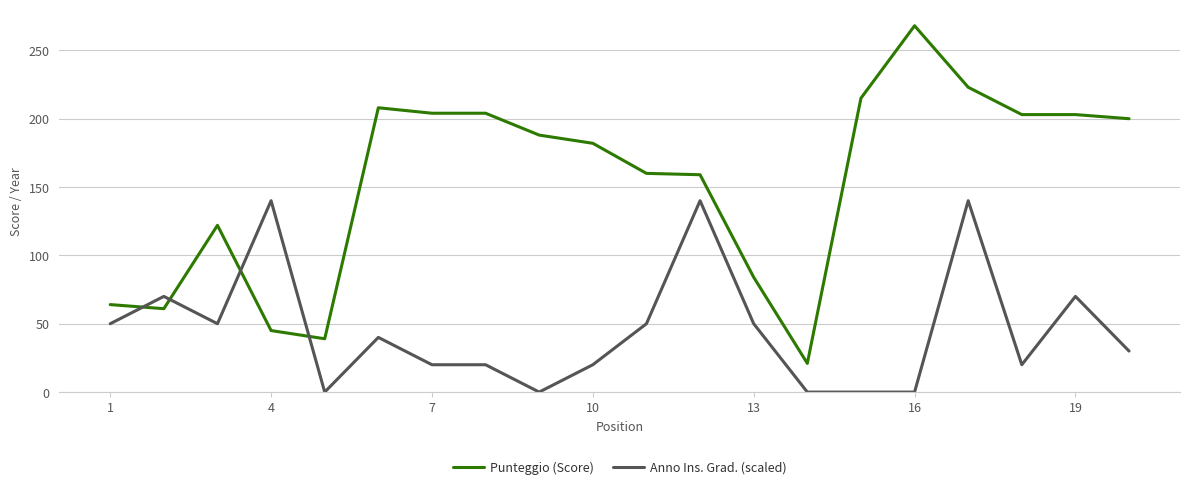

List the series in order of their peak value, lowest first.

Anno Ins. Grad. (scaled), Punteggio (Score)